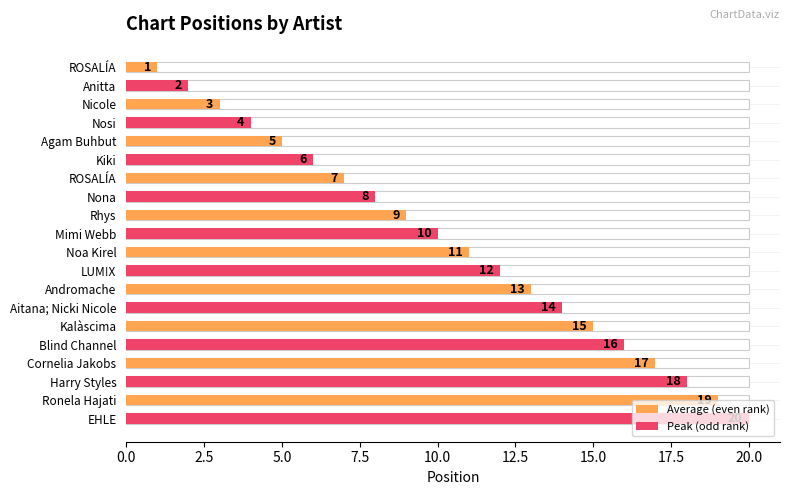

True or false: the data shows 19 at Ronela Hajati.

True